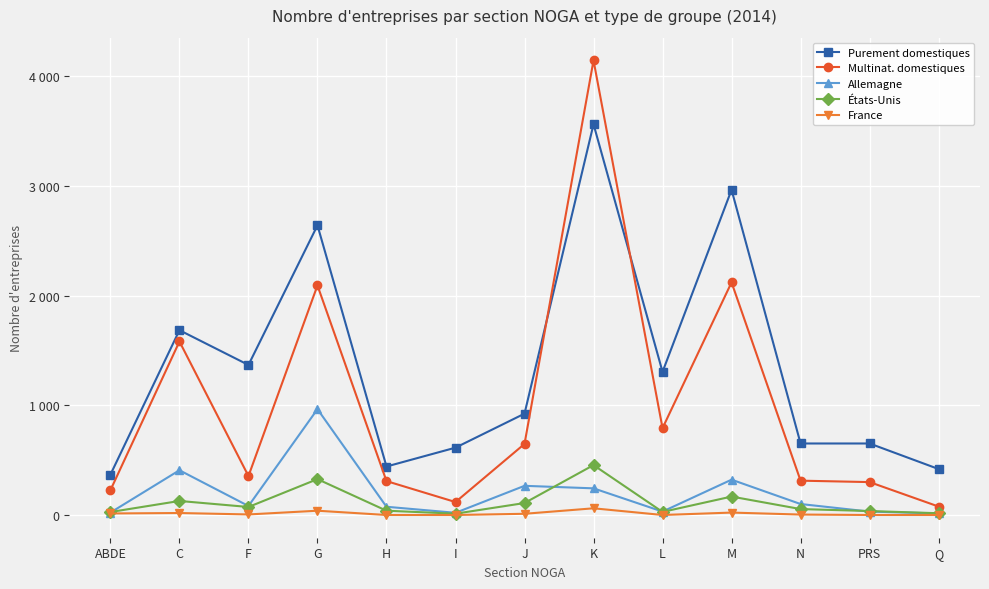

What is the difference between the second highest and minimum values in the Purement domestiques series?

2597